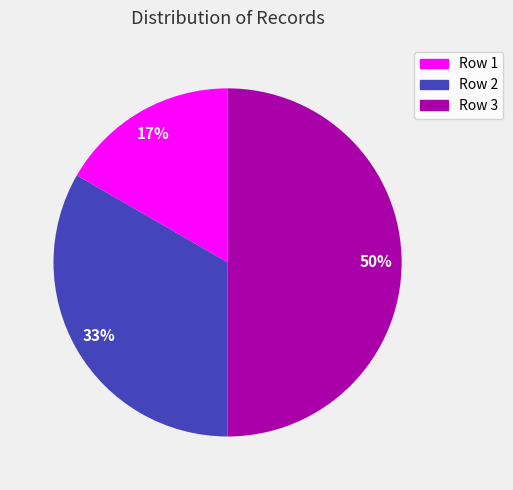

The Row 3 slice represents 56% of the pie. True or false?

False